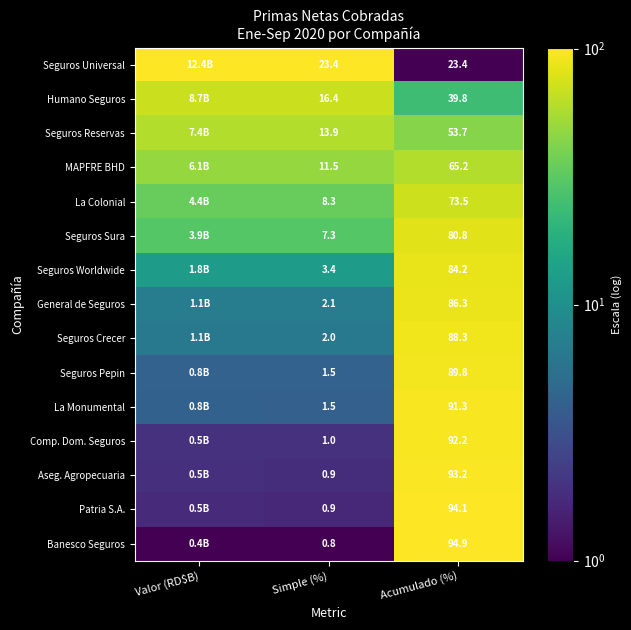

At how many categories does at least one series exceed 72?

3